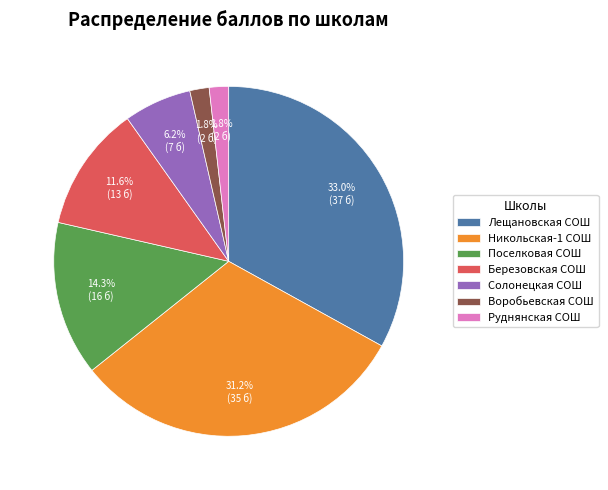

Is there a majority slice in this chart?

No